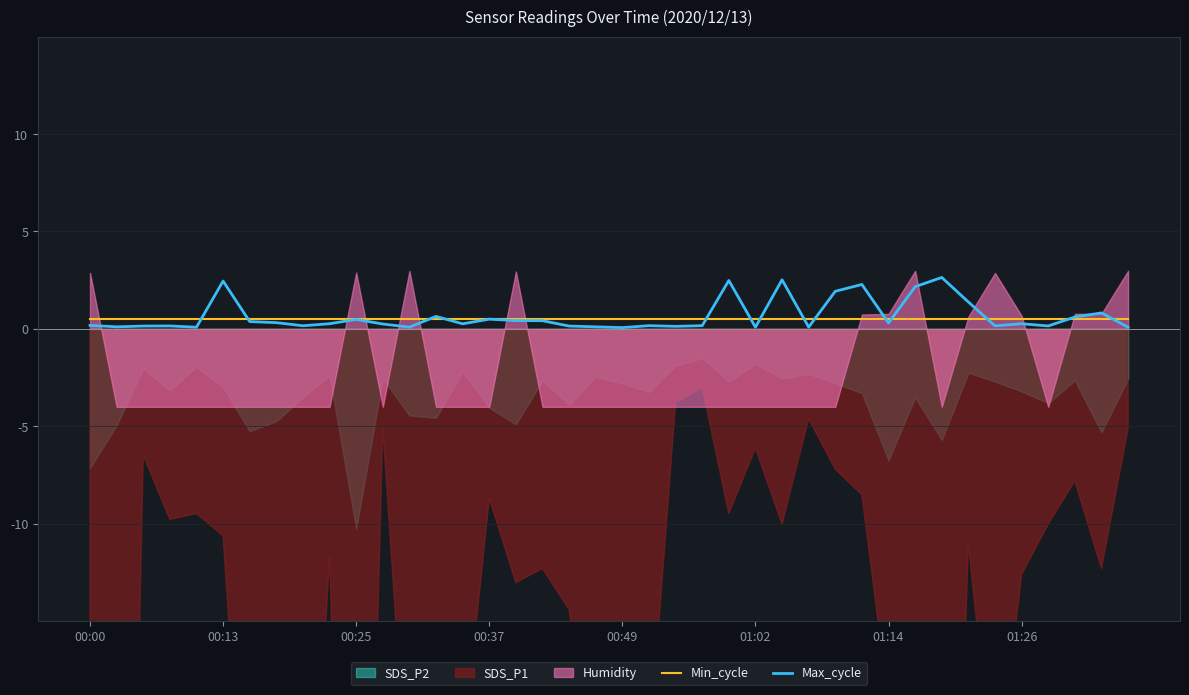

Which series has the largest total across all categories?

Max_cycle